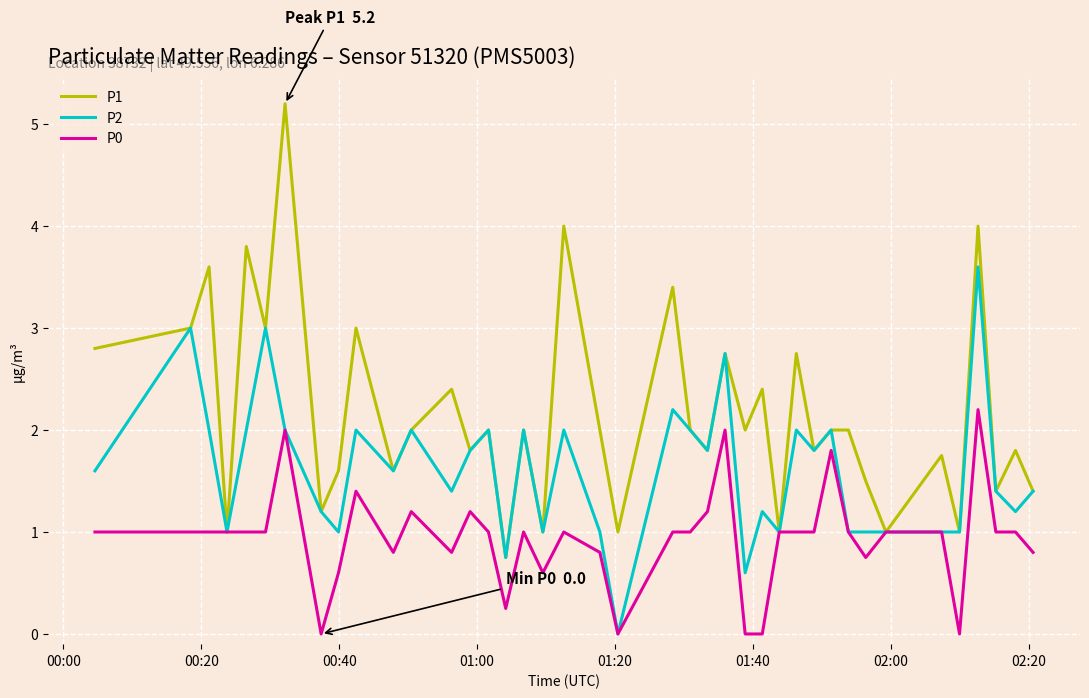

What is the greatest value displayed?

5.2